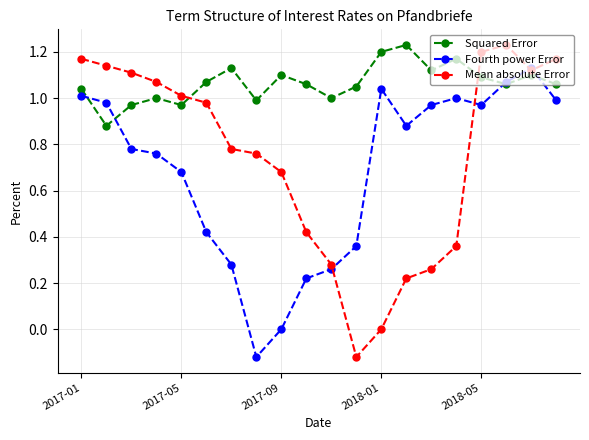

Rank the series by their average value, from highest to lowest.

Squared Error, Mean absolute Error, Fourth power Error